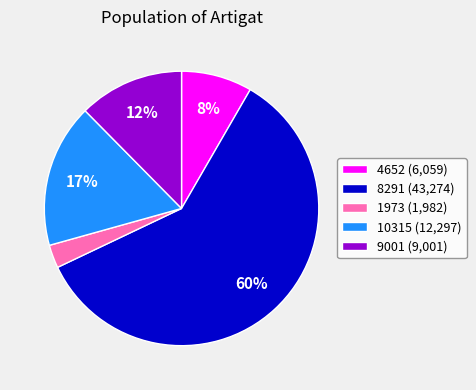

Rank the categories by value from highest to lowest.

8291 (43,274), 10315 (12,297), 9001 (9,001), 4652 (6,059), 1973 (1,982)